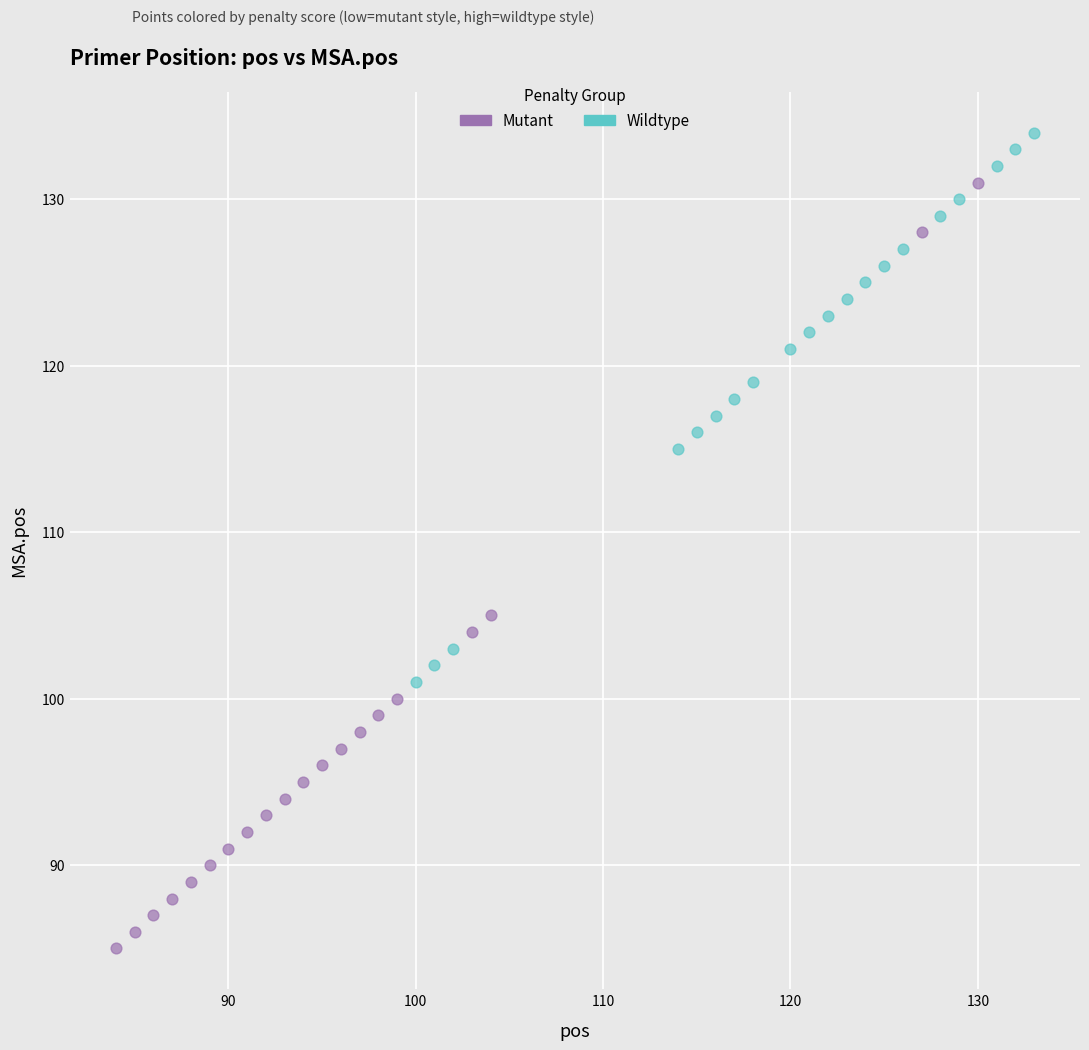

Which series has the widest spread of Y values?

Mutant